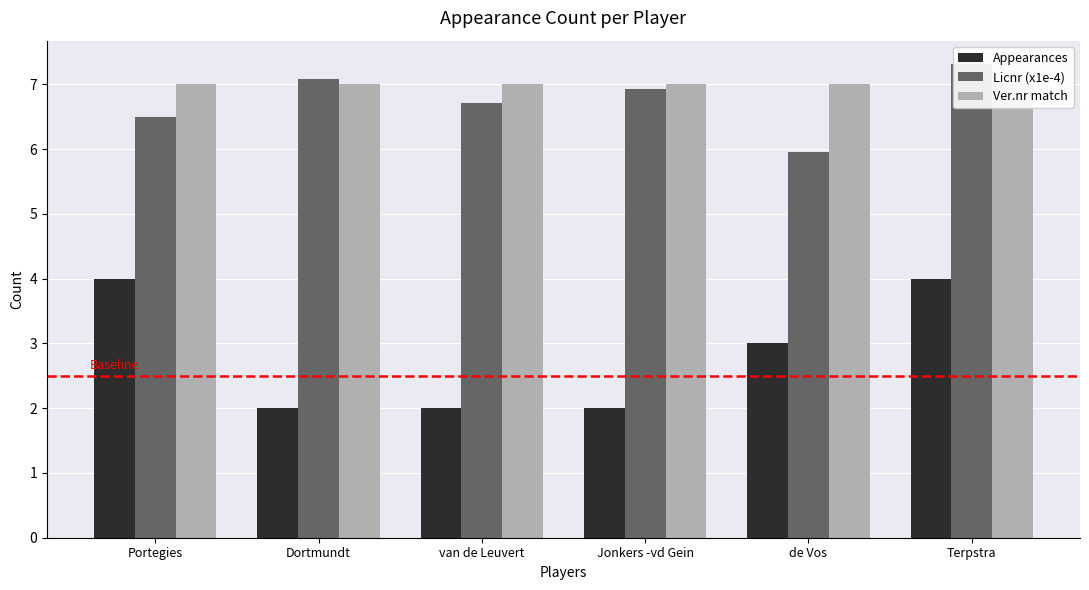

What is the highest value of the Ver.nr match series?

7.0